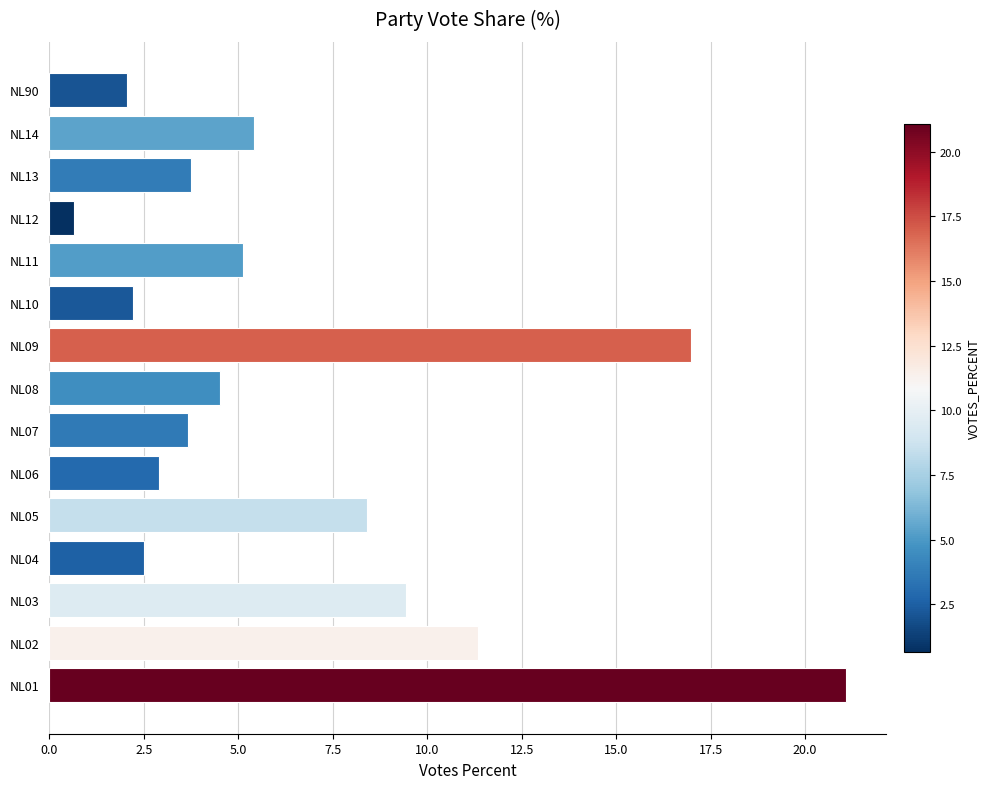

What is the sum of the values at NL07 and NL01?

24.8